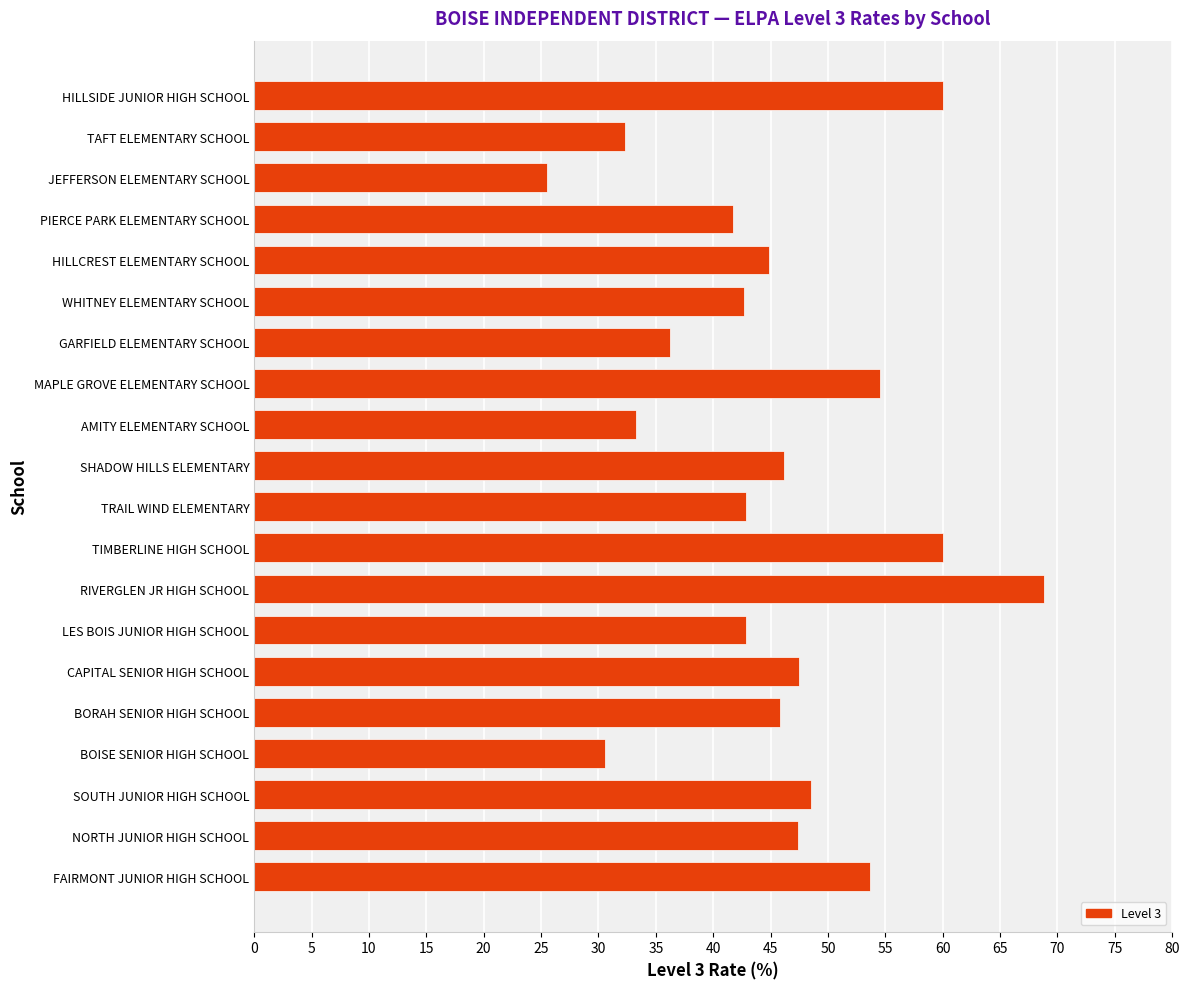

At which category does the chart reach its peak across all series?

RIVERGLEN JR HIGH SCHOOL